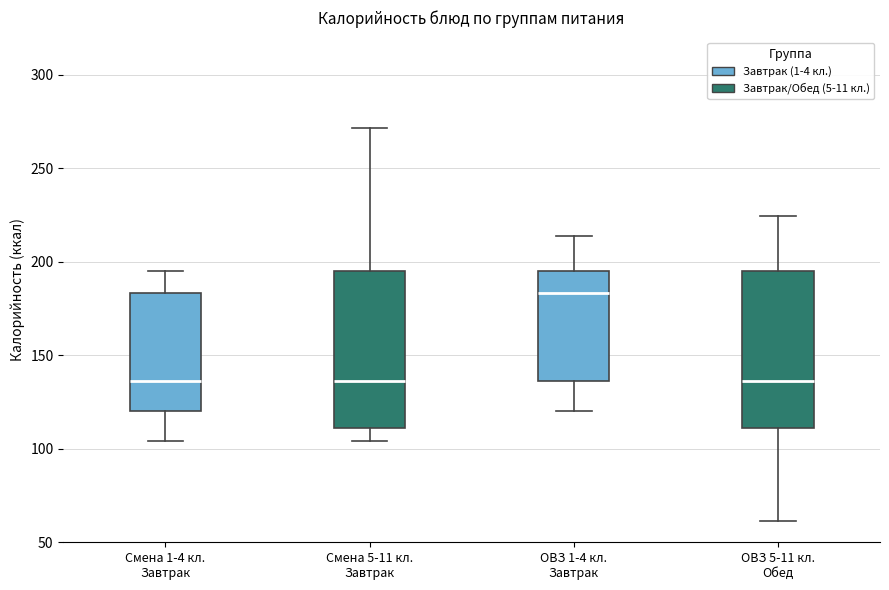

Reading left to right, transcribe this box plot: for each box, give where its median line is, the range the box spans, and where its two whiskers end, as read against the y-axis. The values are not printed on the chart, so give them approximately, as read against the axis.

Смена 1-4 кл. Завтрак: median 135, box 120 to 185, whiskers 105 to 195
Смена 5-11 кл. Завтрак: median 135, box 110 to 195, whiskers 105 to 270
ОВЗ 1-4 кл. Завтрак: median 185, box 135 to 195, whiskers 120 to 215
ОВЗ 5-11 кл. Обед: median 135, box 110 to 195, whiskers 60 to 225